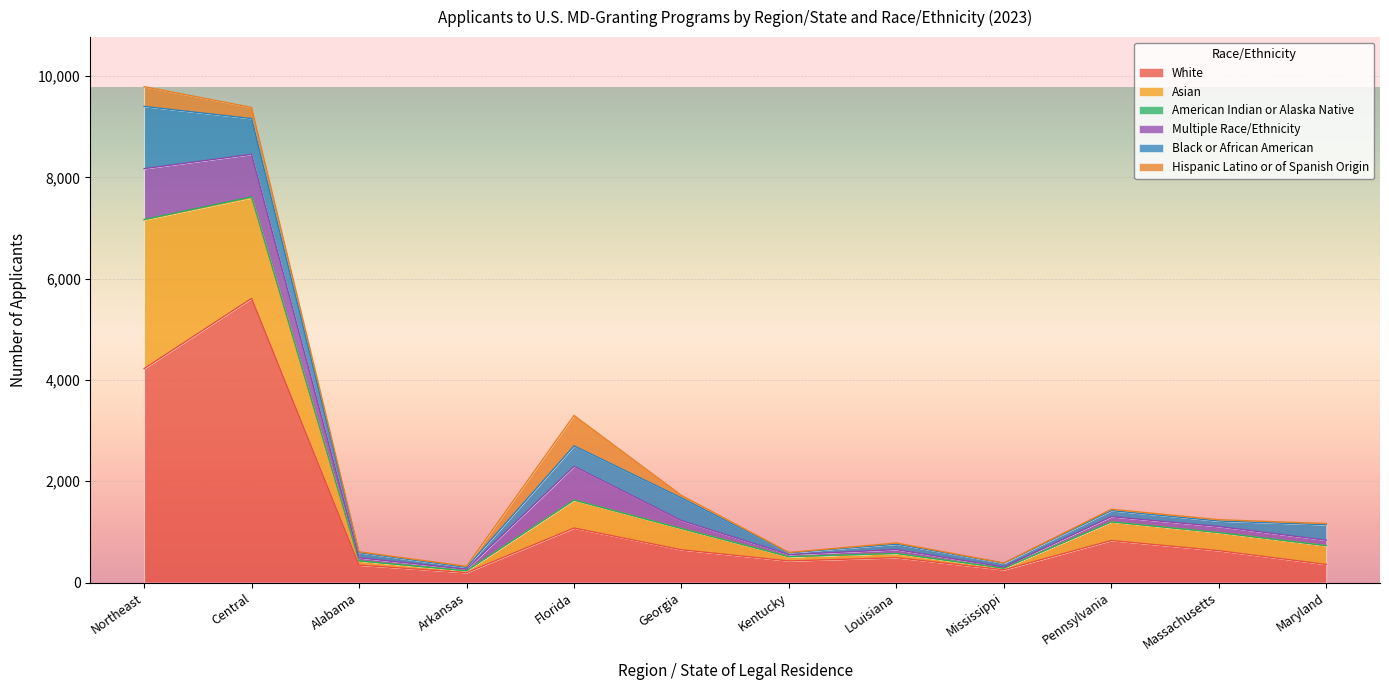

Reading left to right, extract all data points from this chart.

White: 4225	5612	344	196	1076	647	426	491	252	830	629	357
Asian: 2937	1987	82	36	550	420	84	83	31	368	356	372
American Indian or Alaska Native: 7	16	1	1	3	0	1	1	1	0	2	0
Multiple Race/Ethnicity: 1004	841	61	30	667	156	41	75	23	103	119	106
Black or African American: 1229	706	102	36	403	447	33	108	74	119	109	306
Hispanic Latino or of Spanish Origin: 390	221	16	21	600	50	9	23	5	27	26	24